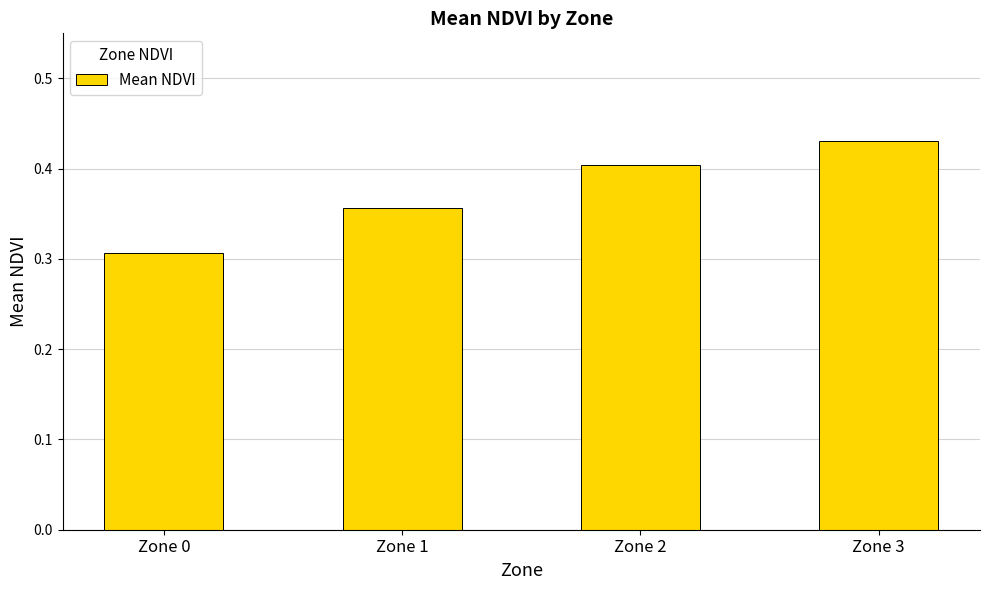

Rank the categories by value from highest to lowest.

Zone 3, Zone 2, Zone 1, Zone 0